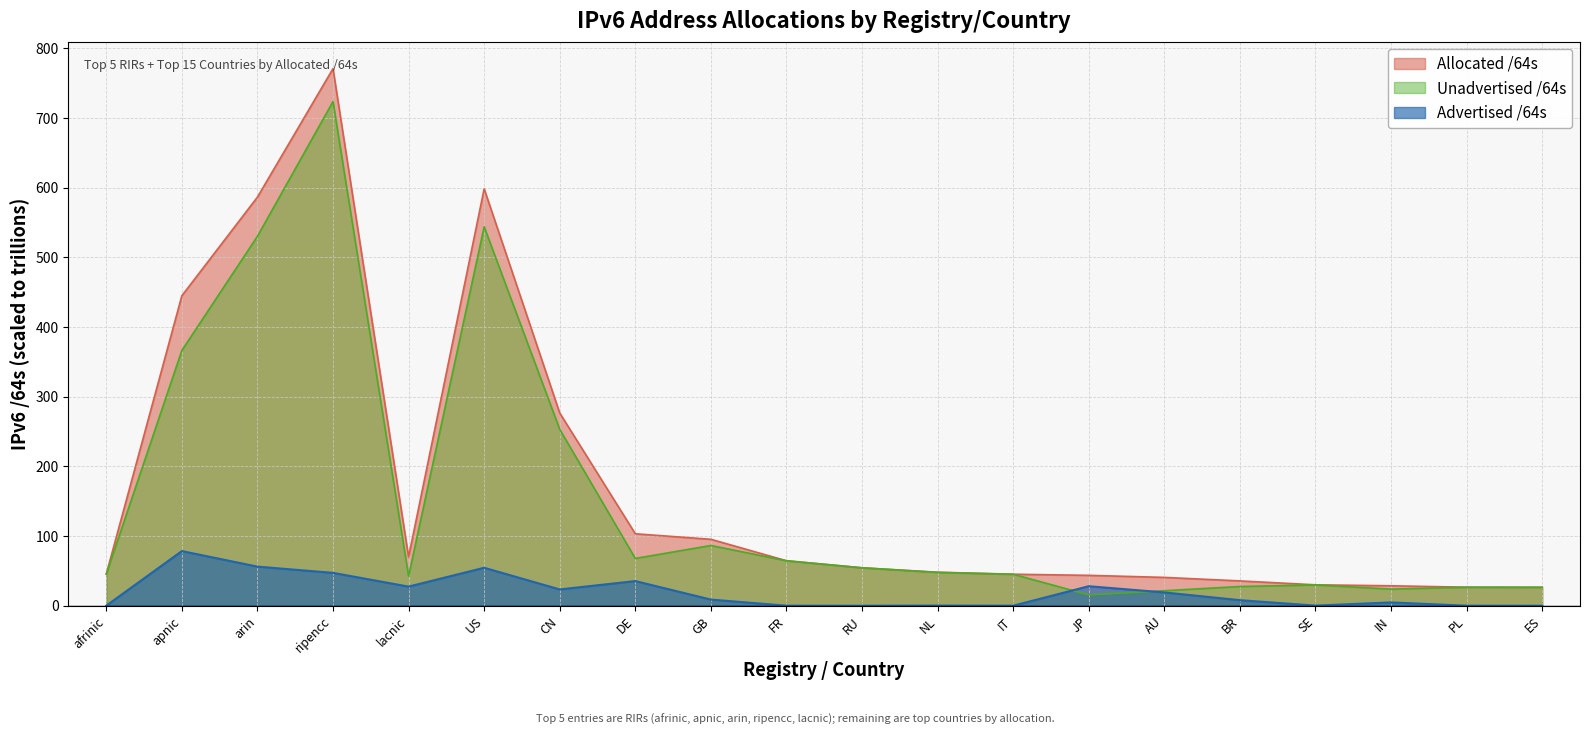

Rank the series by their maximum value, from lowest to highest.

Advertised /64s, Unadvertised /64s, Allocated /64s